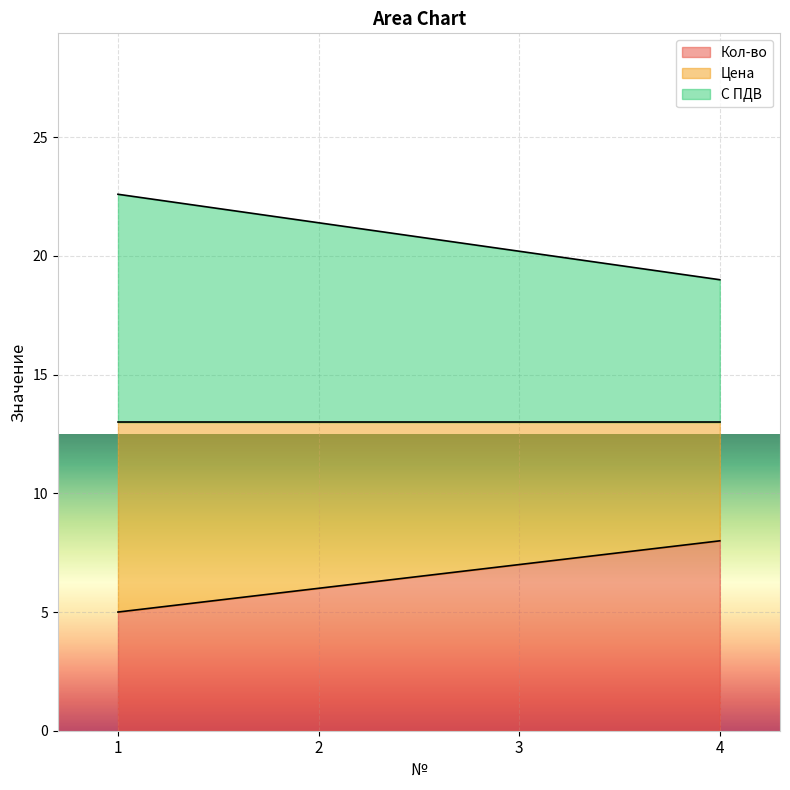

Is it true that Кол-во equals 8.0 at 4?

True